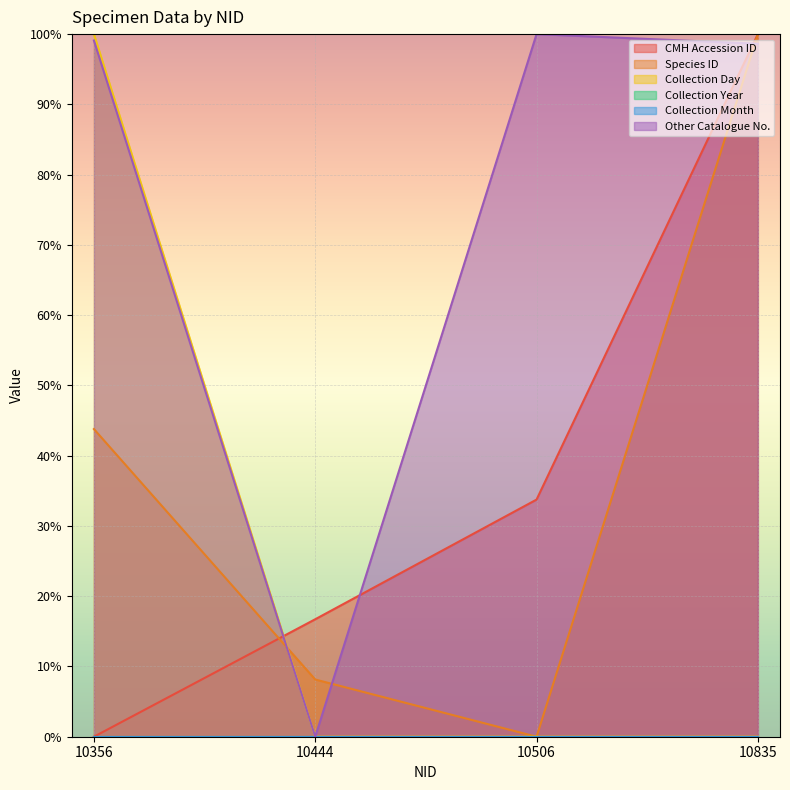

Is the value of Other Catalogue No. at 10506 greater than the value of CMH Accession ID at 10835?

No